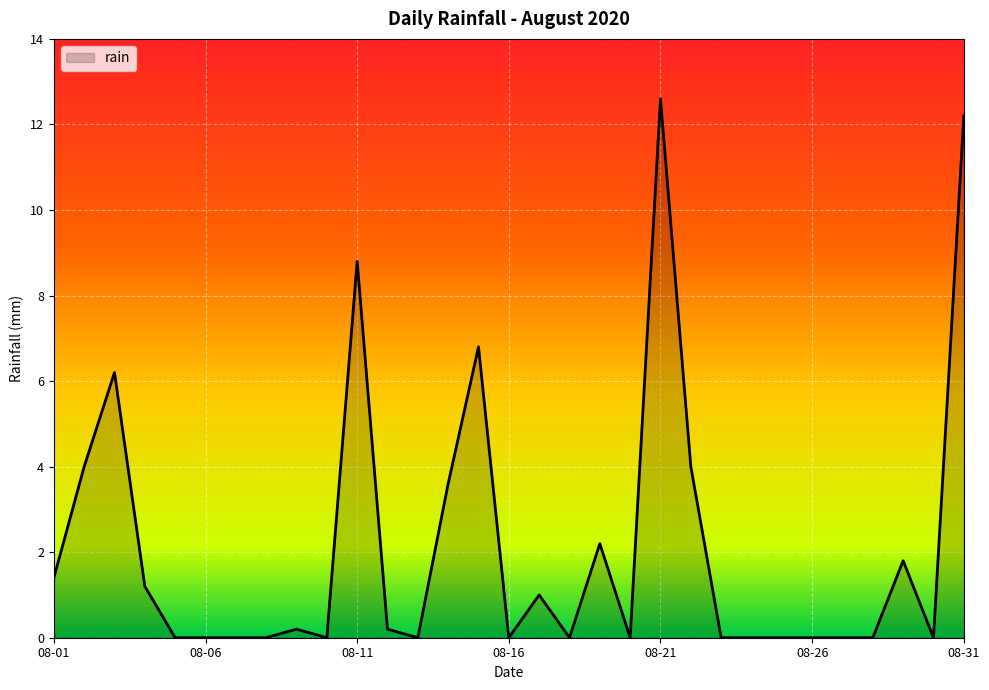

What is the maximum value shown in the chart?

12.6